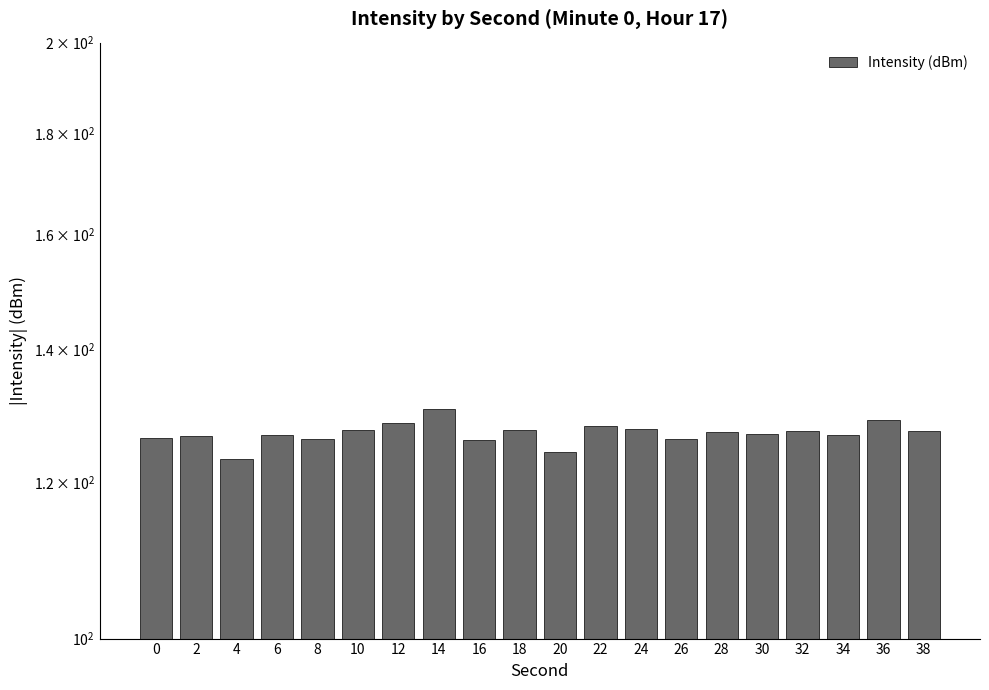

Read the value at 34.

126.7